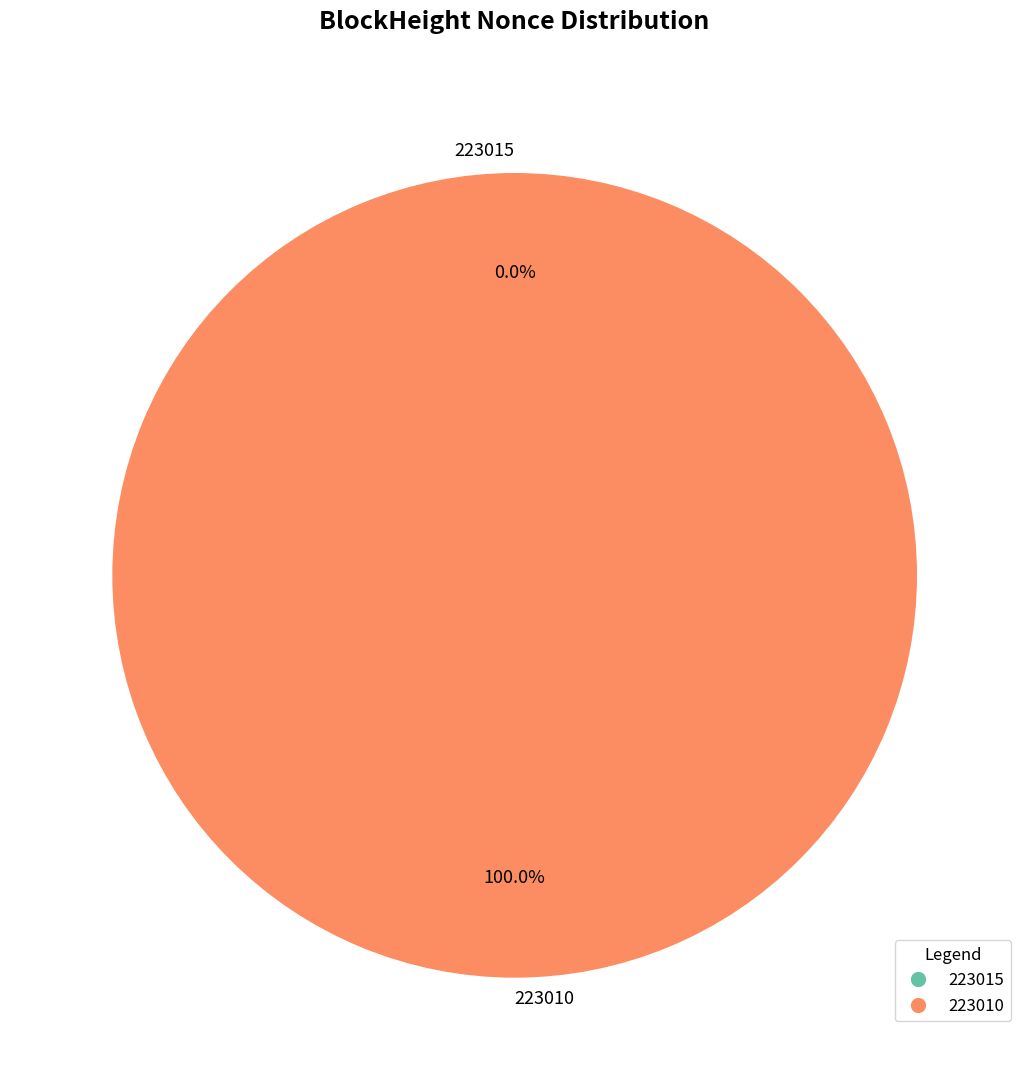

Which slice represents more than half of the pie?

223010